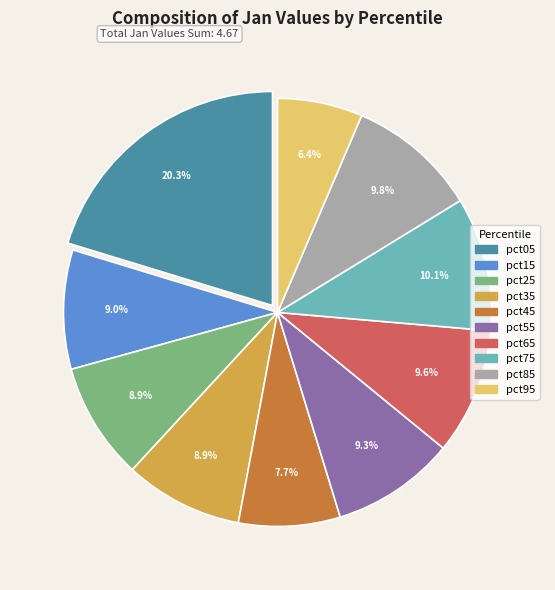

To the nearest percent, what is the difference between the pct65 and pct45 slice percentages?

2%